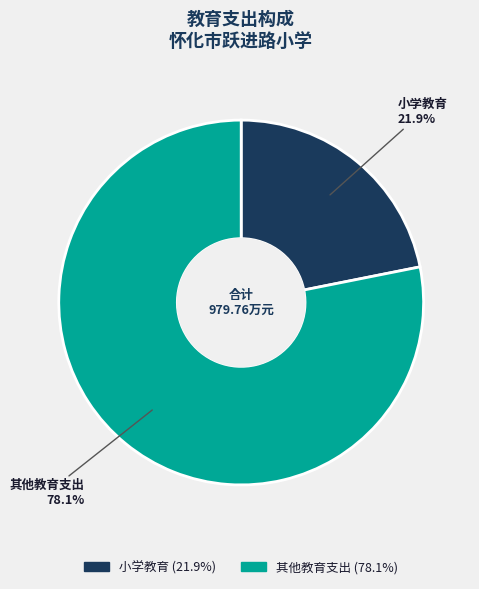

True or false: 小学教育 accounts for 22% of the total.

True